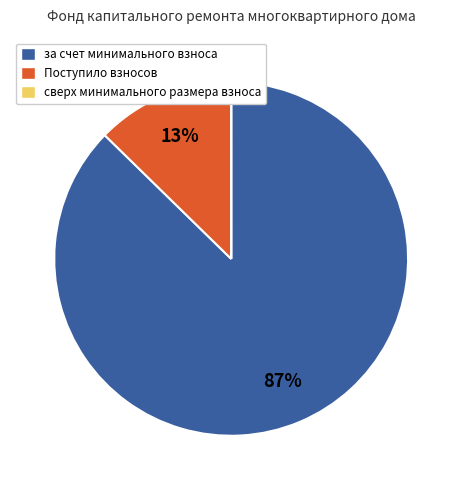

Does за счет минимального взноса represent more than half of the total?

Yes